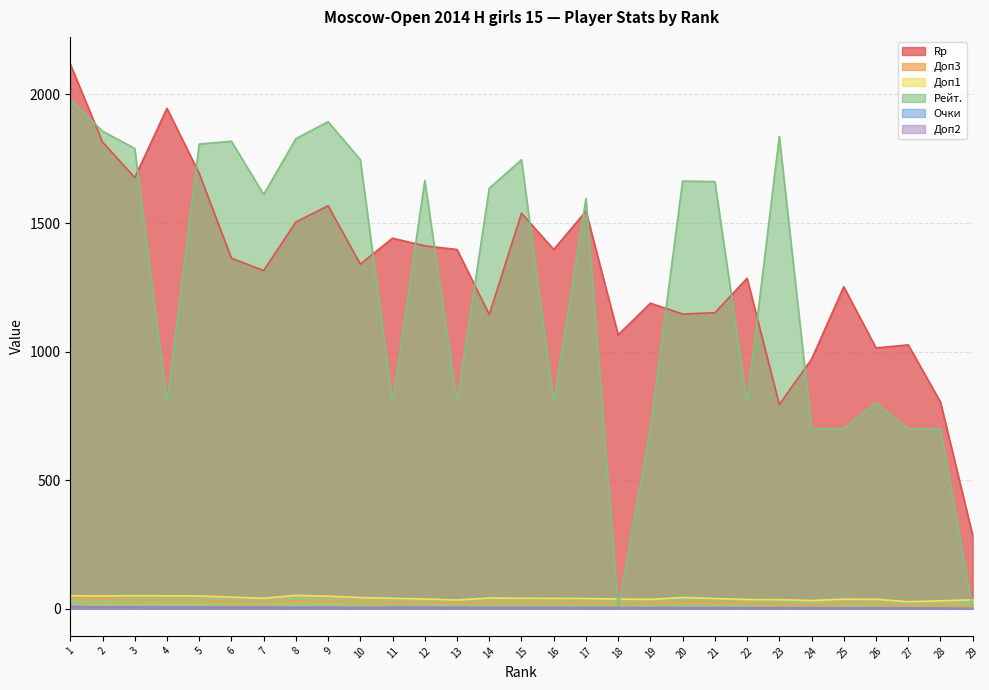

Which series changed the most between 4 and 11?

Rp